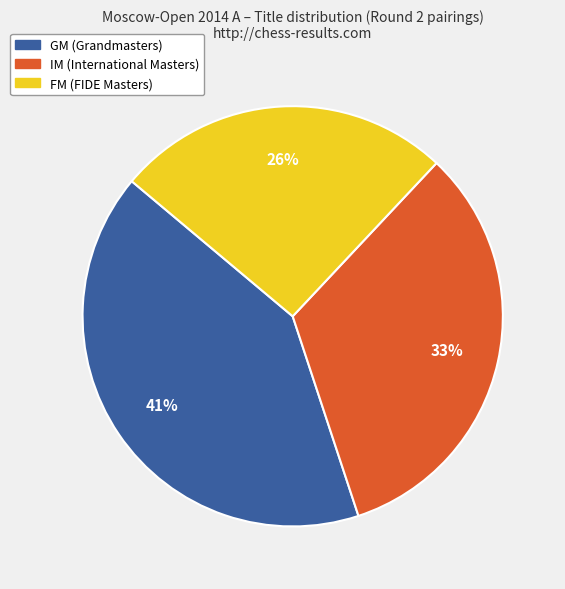

Do FM and GM together represent more than half of the pie?

Yes